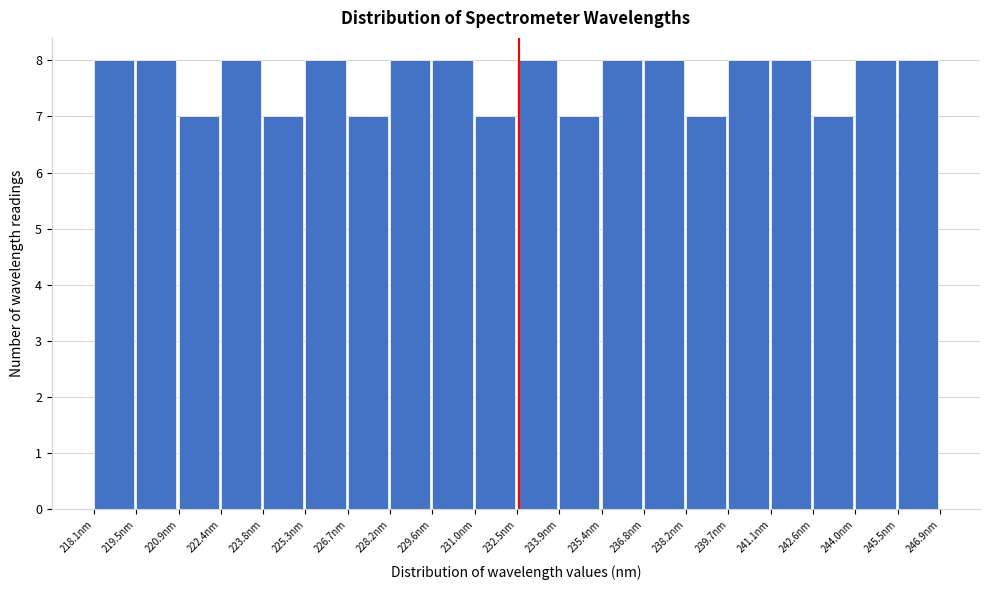

How tall is the bar that spans 231.0 to 232.4 on the x-axis? Neither the bar edges nor the heights are printed on the chart, so give them approximately, as read against the axes.

7